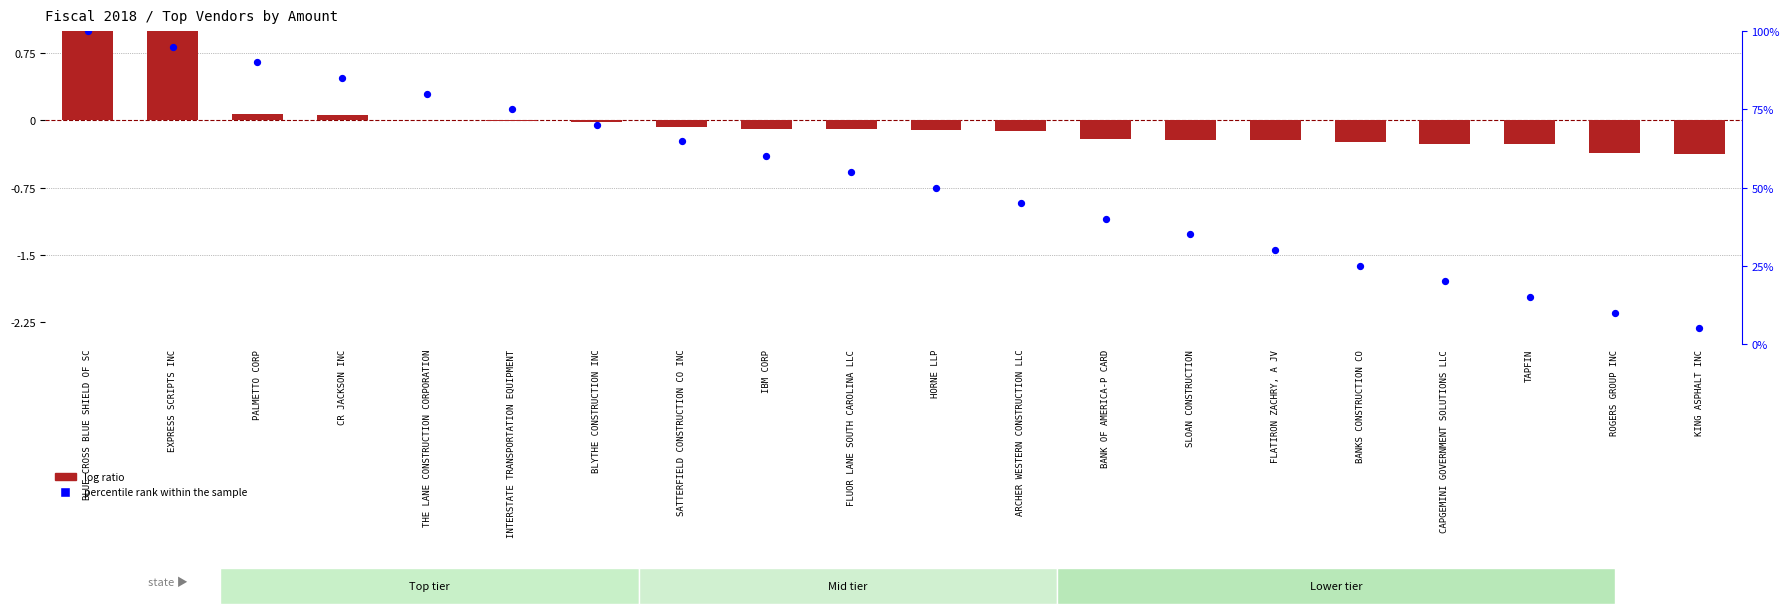

At which category is the sum across all series the highest?

BLUE CROSS BLUE SHIELD OF SC